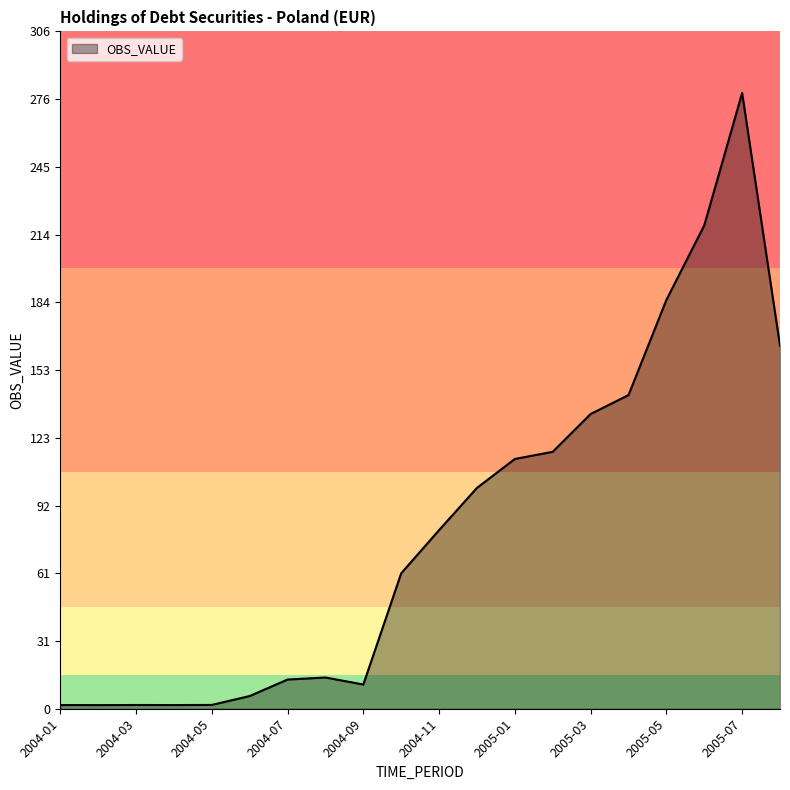

What is the greatest value displayed?

278.5